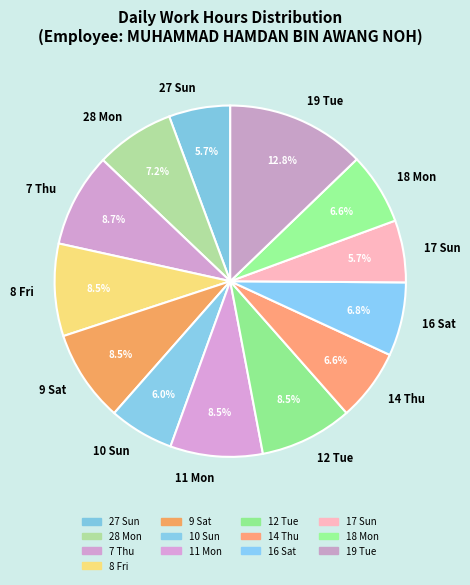

Between 28 Mon and 17 Sun, which is larger?

28 Mon